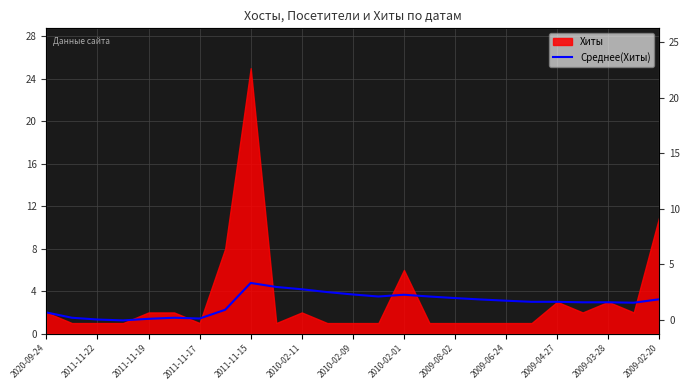

True or false: the data has more than 1 interior local peaks.

True